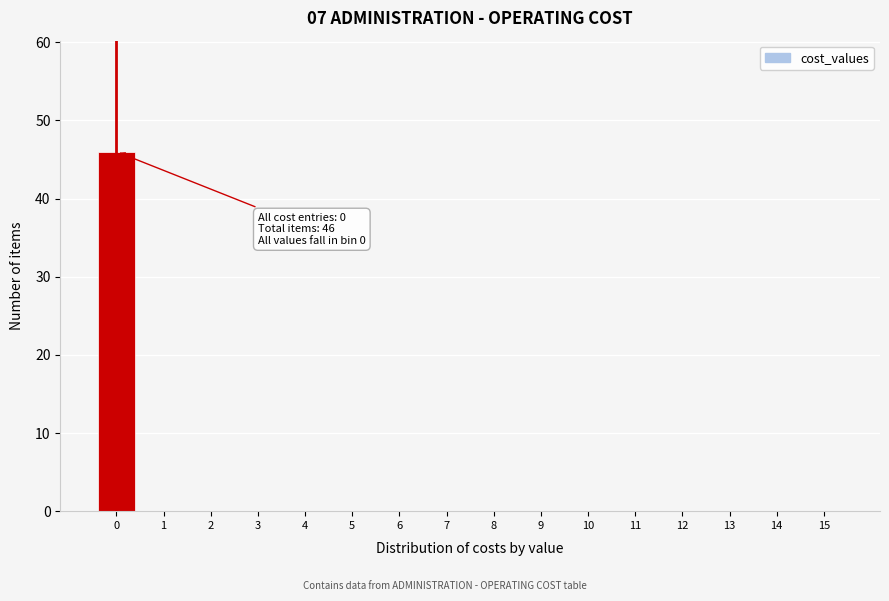

Reading right to left, extract all data points from this chart.

15=0	14=0	13=0	12=0	11=0	10=0	9=0	8=0	7=0	6=0	5=0	4=0	3=0	2=0	1=0	0=46